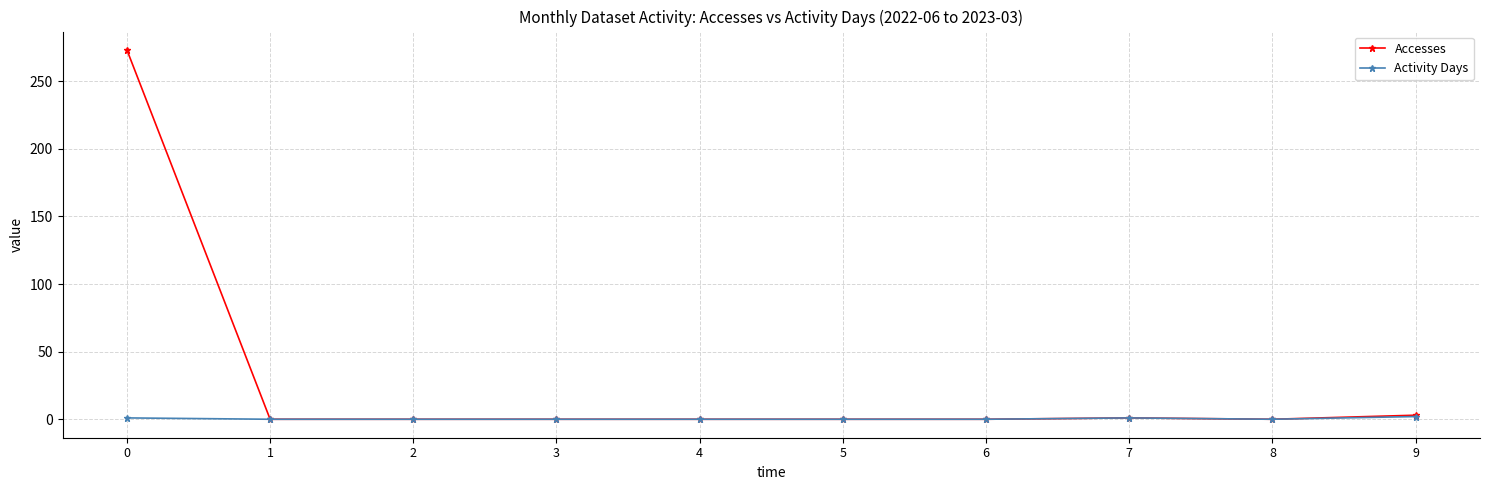

True or false: Activity Days has a value of 0 at 1.

True